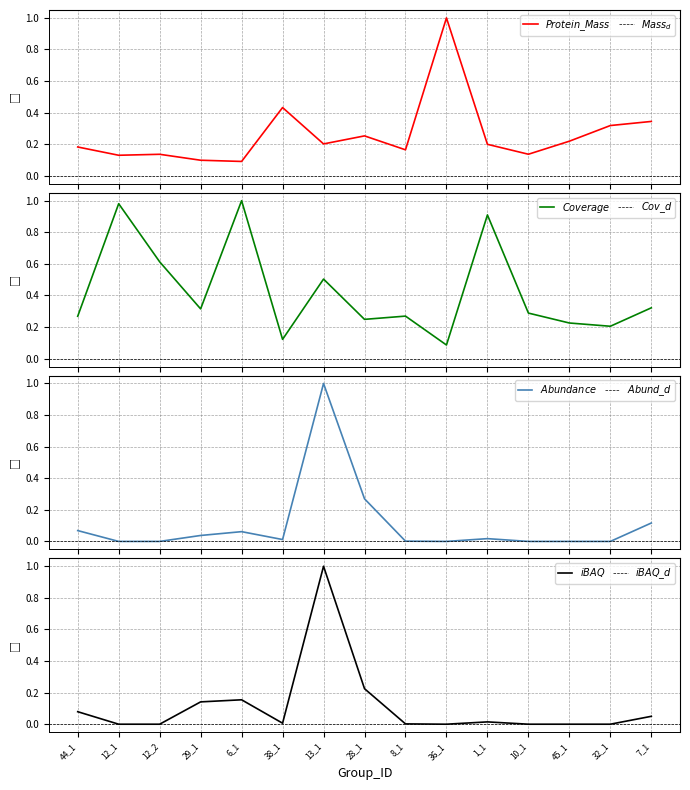

How many intersections are there between Abundance and Protein_Mass?

2